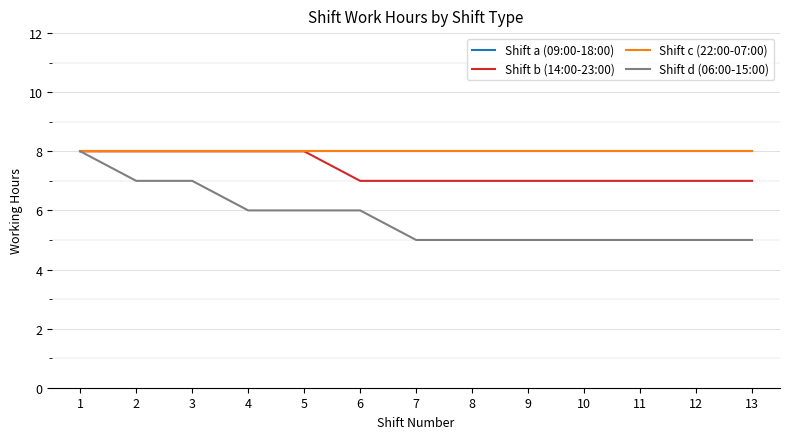

Does the chart display data point markers on the line(s)?

No